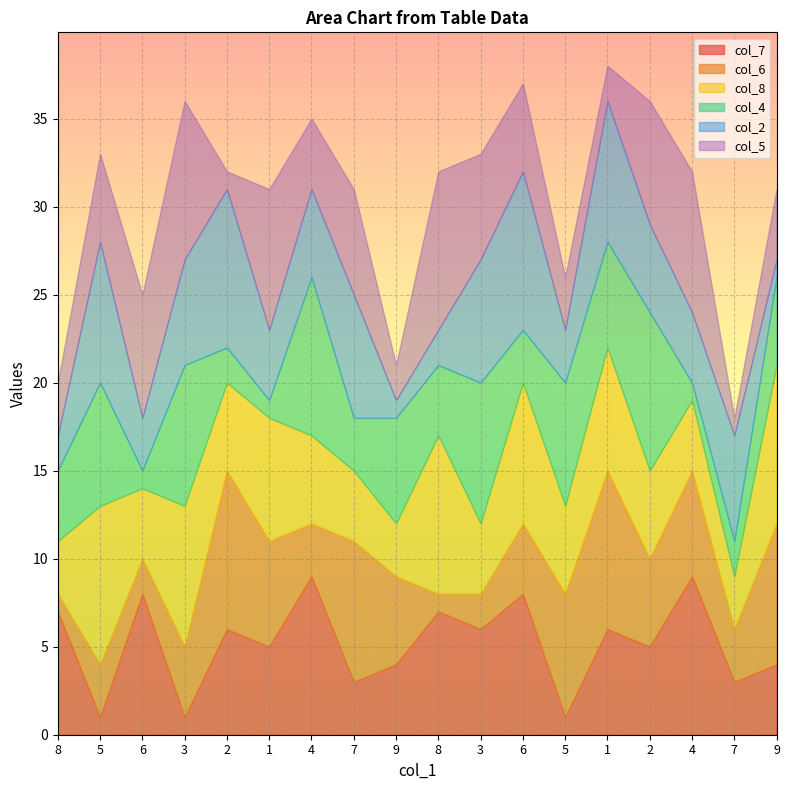

What is the label of the 11th point from the right?

7